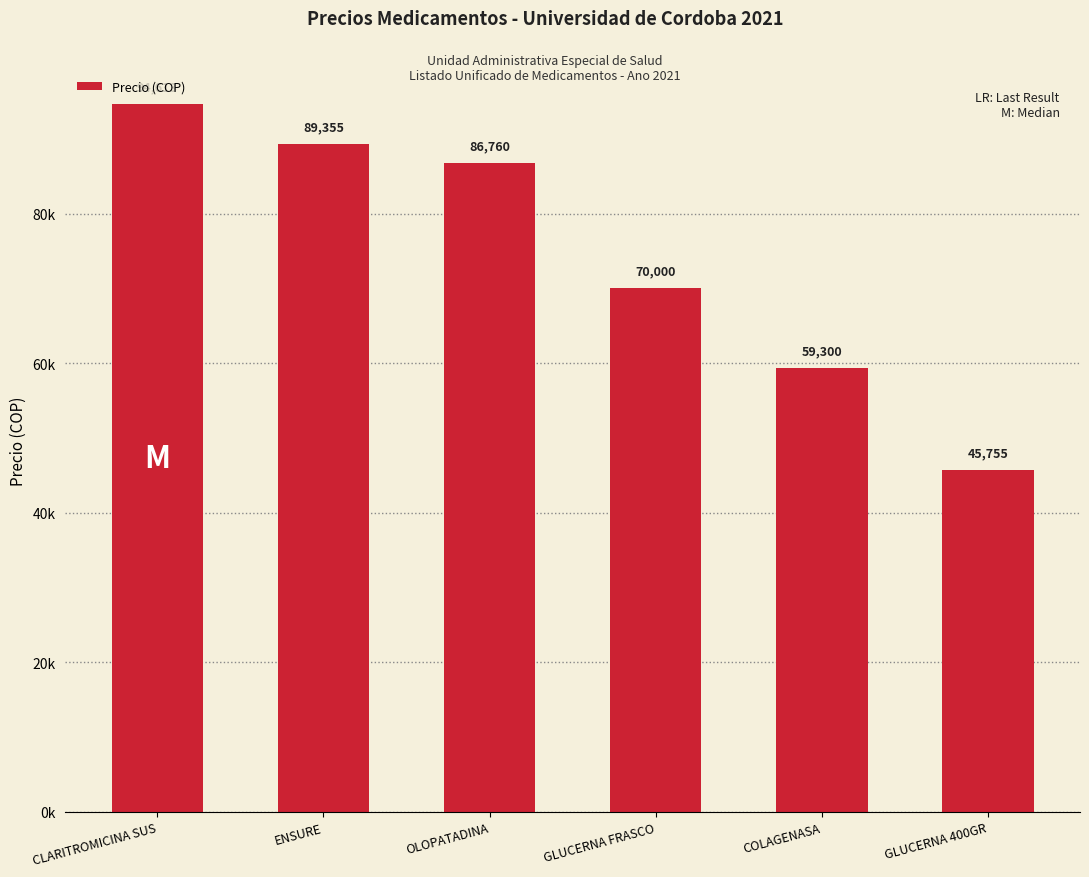

What is the maximum value shown in the chart?

94613